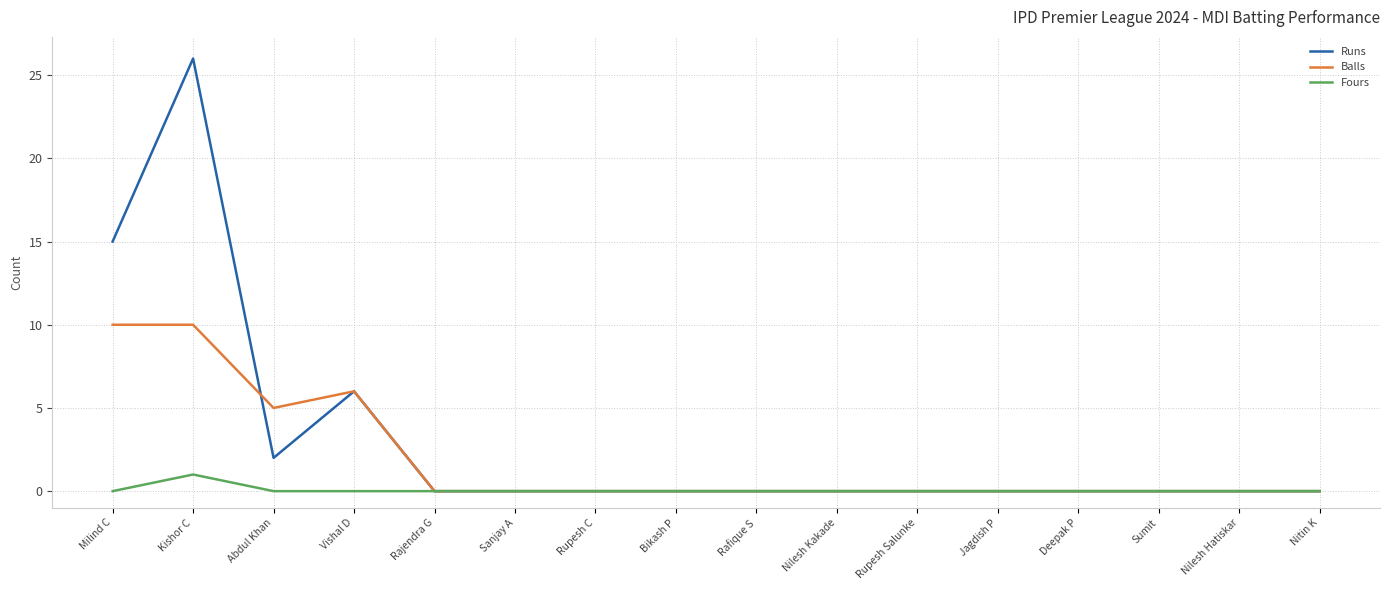

Rank the series by their maximum value, from highest to lowest.

Runs, Balls, Fours